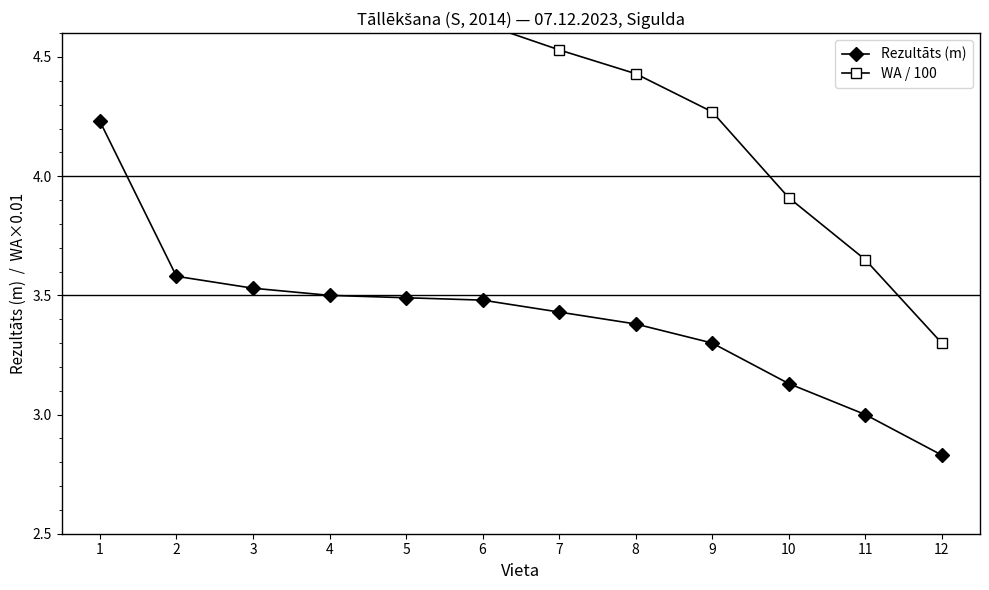

Read the Rezultāts (m) value at 6.

3.5